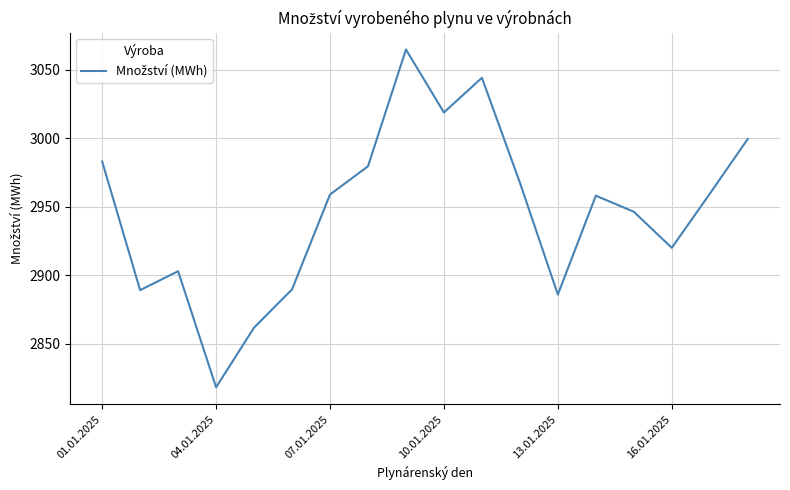

How many categories are shown in the chart?

18